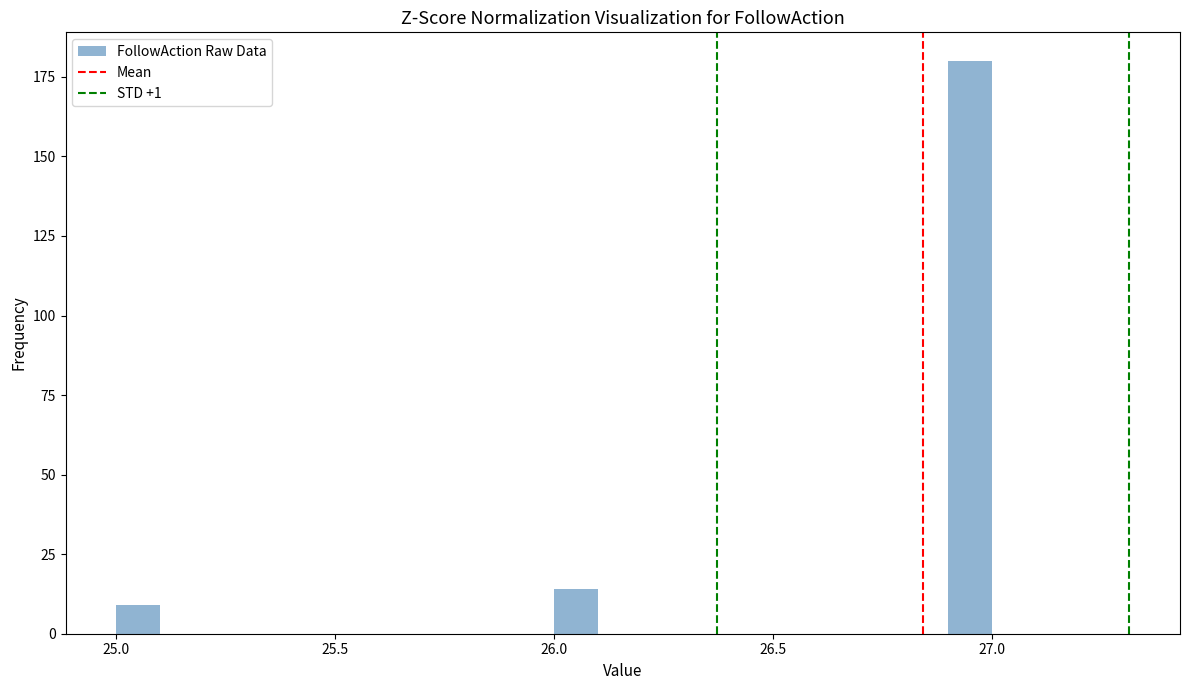

Read against the x-axis, roughly where is the centre of the tallest bar?

26.95